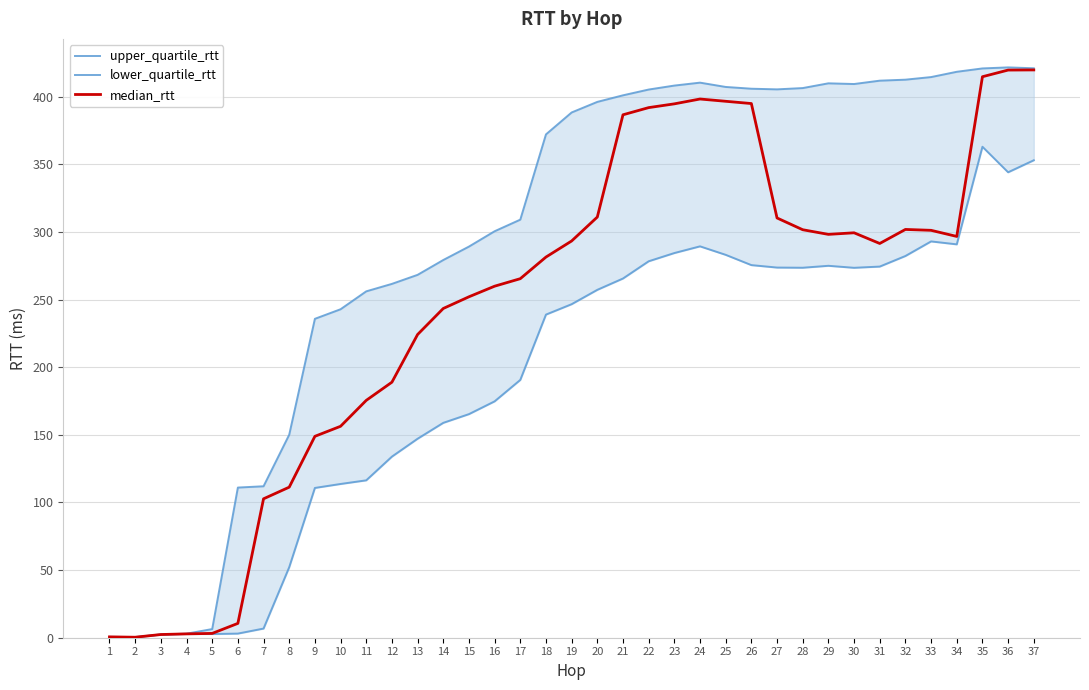

Is the value of lower_quartile_rtt at 14 greater than the value of median_rtt at 23?

No